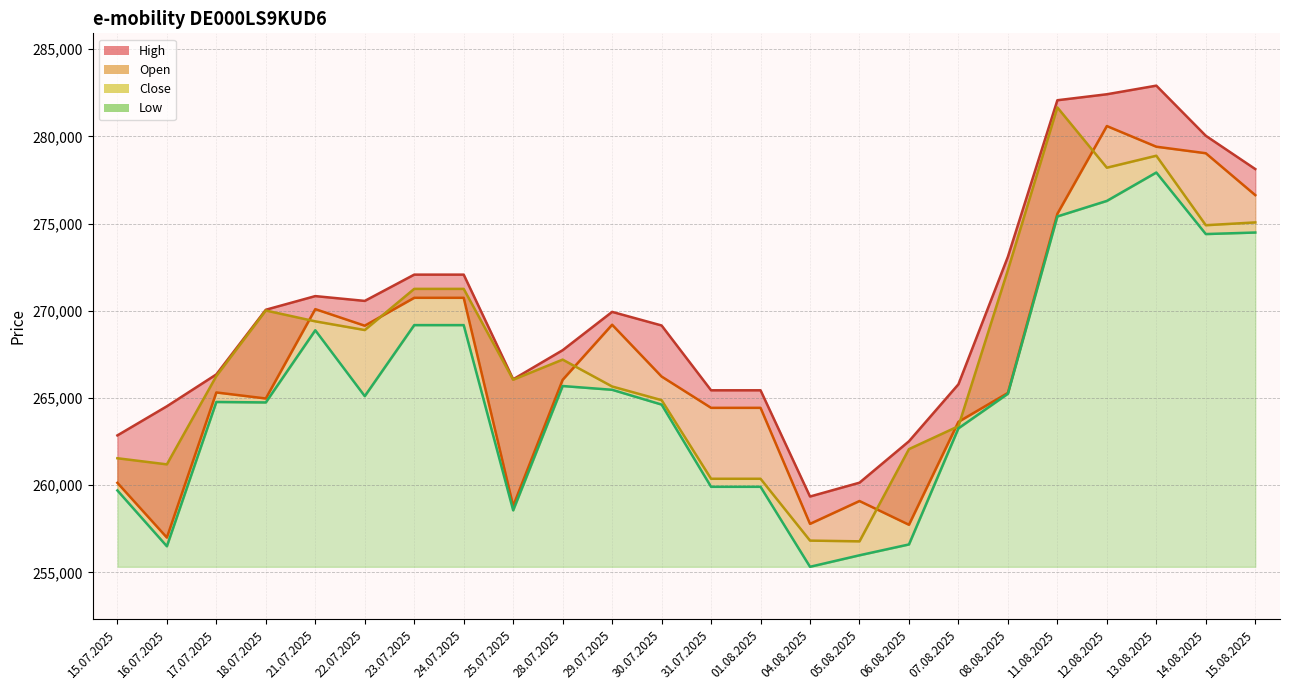

Which category has the highest value across all series?

13.08.2025